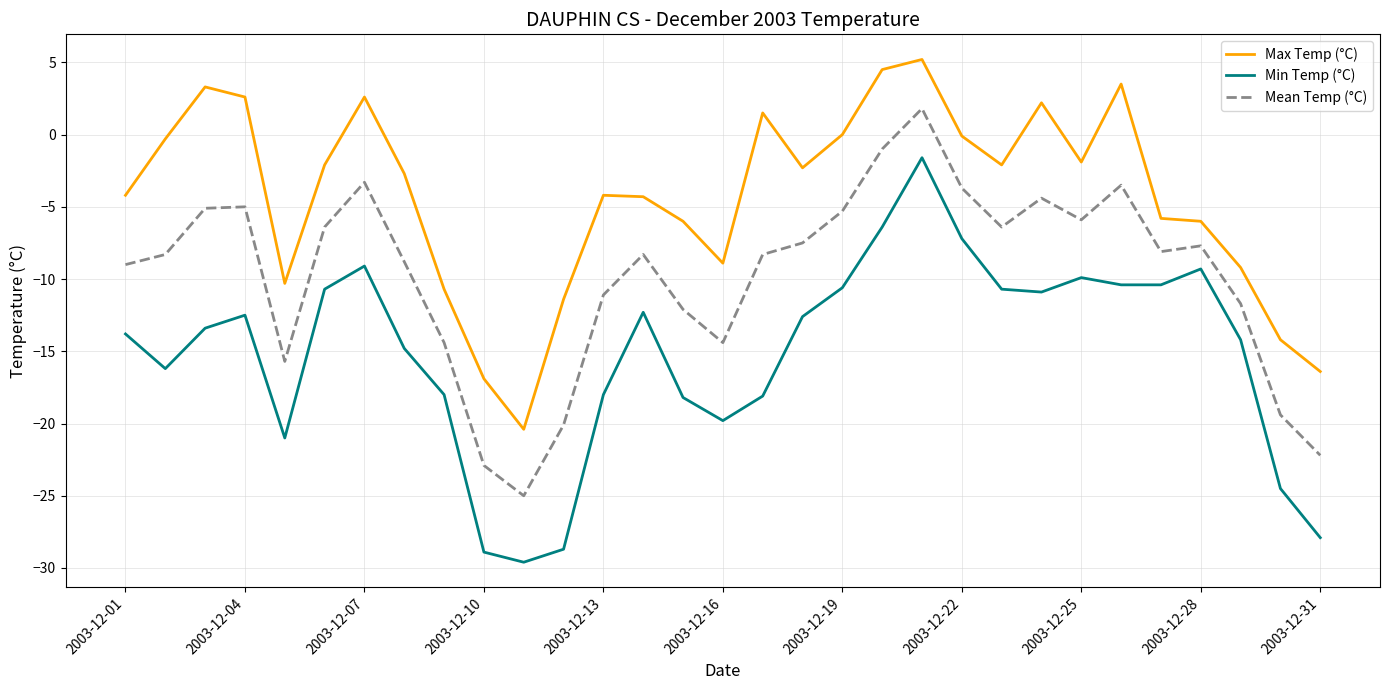

Is this an area chart (filled region under the line)?

No